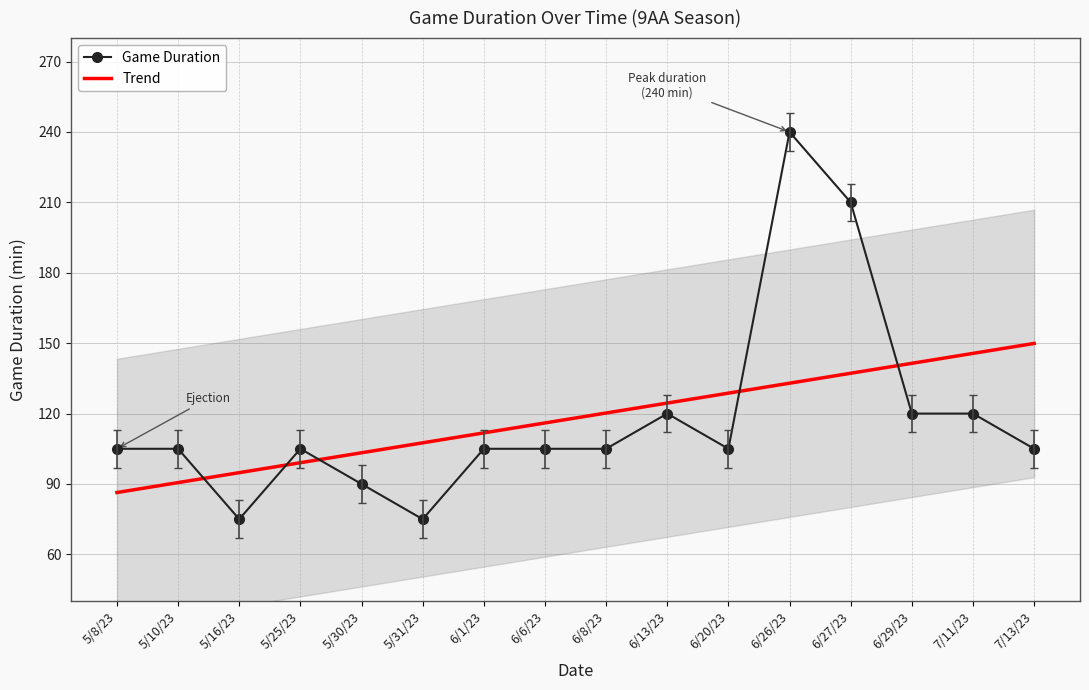

Reading left to right, extract all data points from this chart.

Game Duration: 5/8/23=105.0	5/10/23=105.0	5/16/23=75.0	5/25/23=105.0	5/30/23=90.0	5/31/23=75.0	6/1/23=105.0	6/6/23=105.0	6/8/23=105.0	6/13/23=120.0	6/20/23=105.0	6/26/23=240.0	6/27/23=210.0	6/29/23=120.0	7/11/23=120.0	7/13/23=105.0
Trend: 5/8/23=86.4	5/10/23=90.6	5/16/23=94.8	5/25/23=99.1	5/30/23=103.3	5/31/23=107.5	6/1/23=111.8	6/6/23=116.0	6/8/23=120.2	6/13/23=124.5	6/20/23=128.7	6/26/23=132.9	6/27/23=137.2	6/29/23=141.4	7/11/23=145.7	7/13/23=149.9